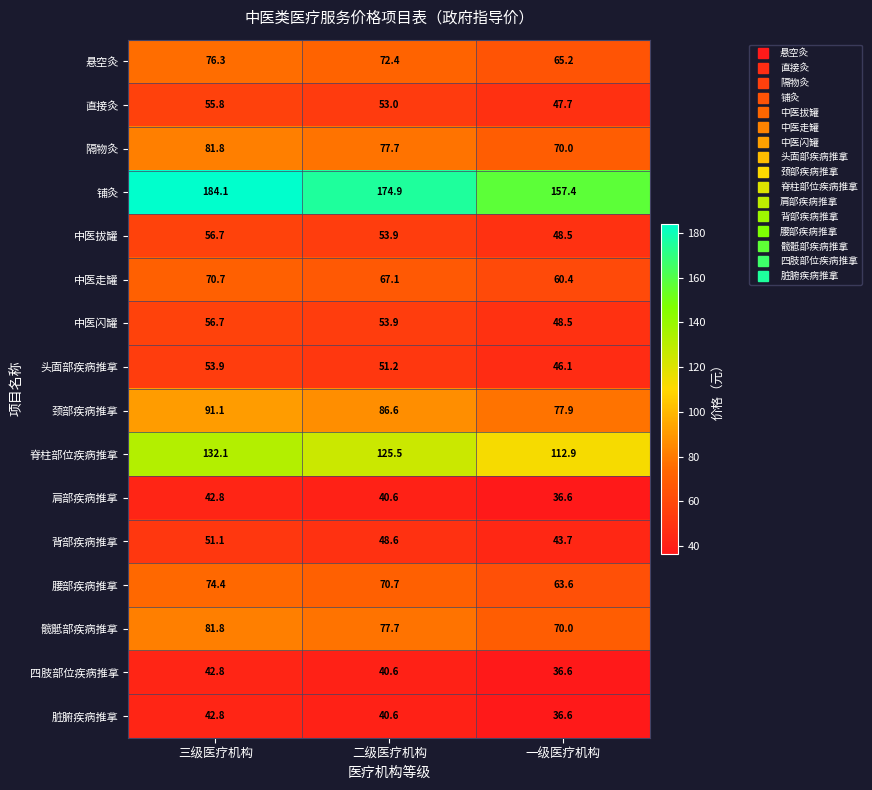

Between 二级医疗机构 and 一级医疗机构, which series saw the biggest shift?

铺灸